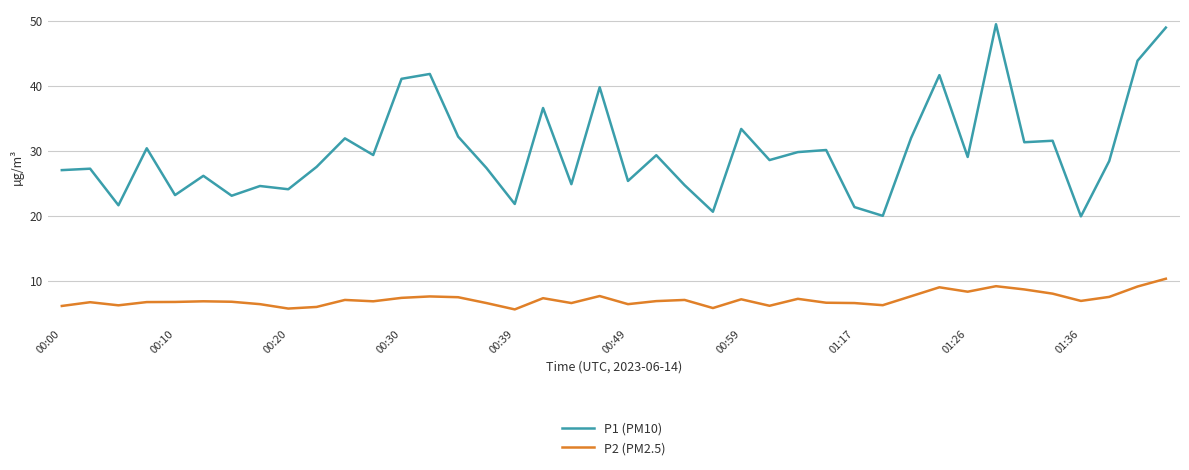

What is the lowest value of the P1 (PM10) series?

19.9